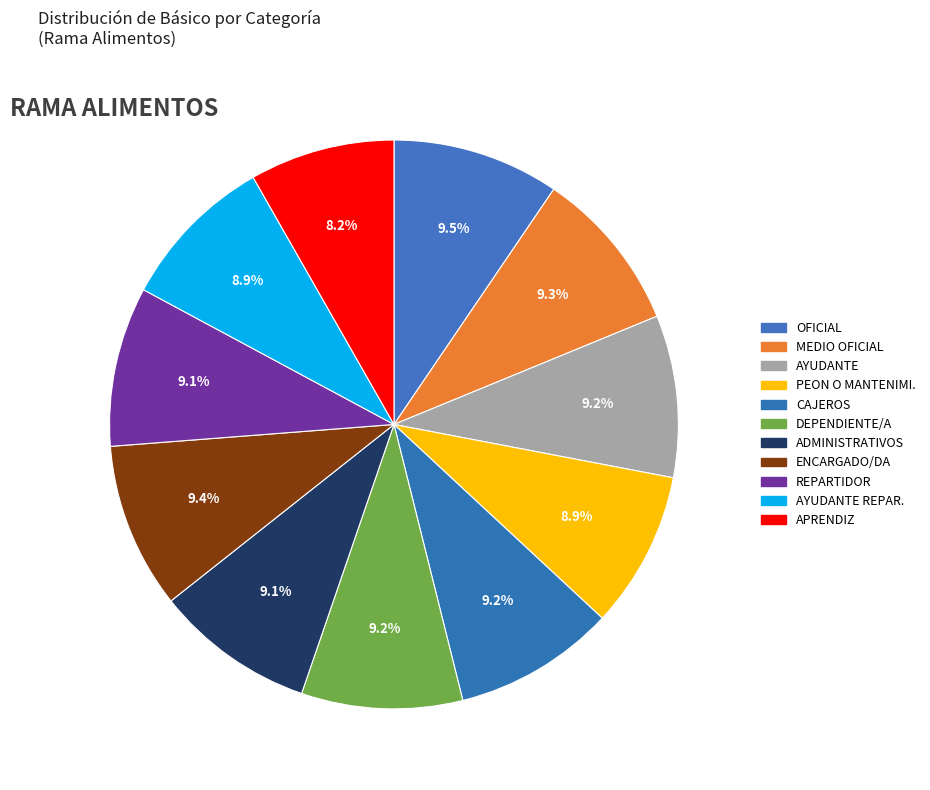

Between CAJEROS and APRENDIZ, which is larger?

CAJEROS